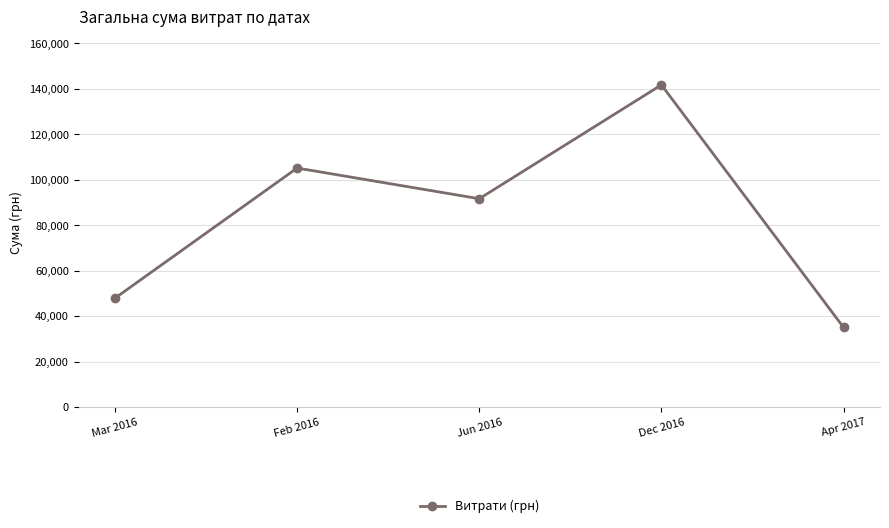

True or false: the data shows 47886.3 at Mar 2016.

True